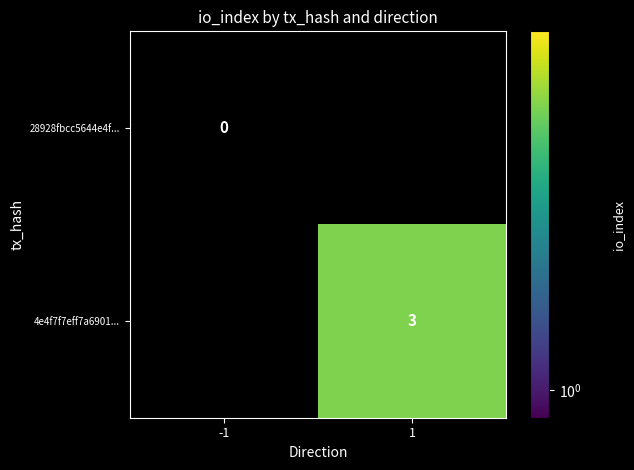

The 4e4f7f7eff7a6901... series shows 3 at 1. True or false?

True